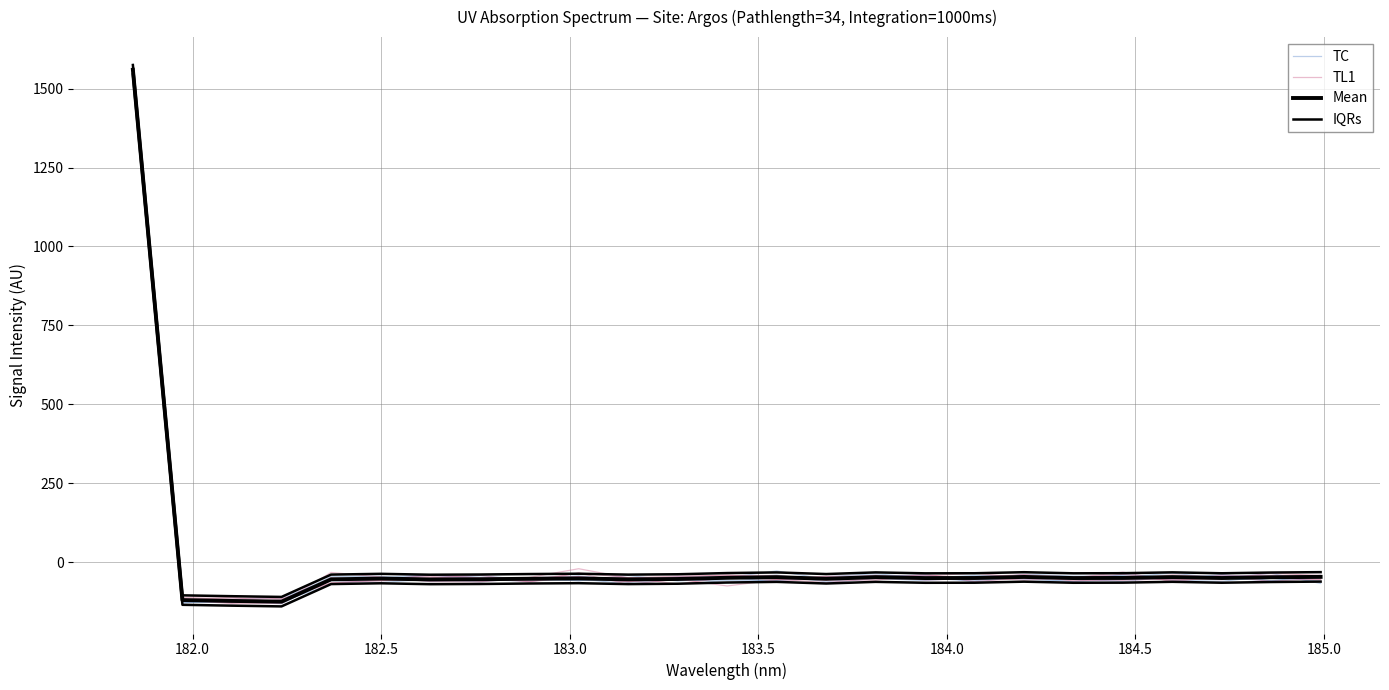

Reading left to right, list all the values displayed in this chart.

TC: 1564.0	-121.6	-118.0	-113.3	-56.6	-54.2	-42.4	-48.3	-56.7	-47.6	-58.5	-57.4	-47.9	-63.1	-66.7	-52.3	-58.8	-47.9	-54.4	-61.9	-38.5	-49.4	-49.9	-59.6	-51.3
TL1: 1562.0	-117.7	-128.6	-123.6	-52.4	-58.0	-40.1	-50.7	-62.5	-46.7	-62.6	-47.3	-40.5	-54.4	-45.2	-44.5	-44.1	-35.3	-49.1	-56.6	-57.4	-54.1	-51.1	-45.5	-44.7
Mean: 1560.0	-120.5	-123.2	-125.5	-54.7	-52.3	-55.1	-54.5	-53.0	-51.9	-54.8	-53.6	-49.8	-47.8	-52.9	-47.8	-50.7	-50.4	-47.1	-50.6	-50.3	-47.6	-50.5	-48.2	-46.9
IQRs: 1575.0	-105.5	-108.2	-110.5	-39.7	-37.3	-40.1	-39.5	-38.0	-36.9	-39.8	-38.6	-34.8	-32.8	-37.9	-32.8	-35.7	-35.4	-32.1	-35.6	-35.3	-32.6	-35.5	-33.2	-31.9